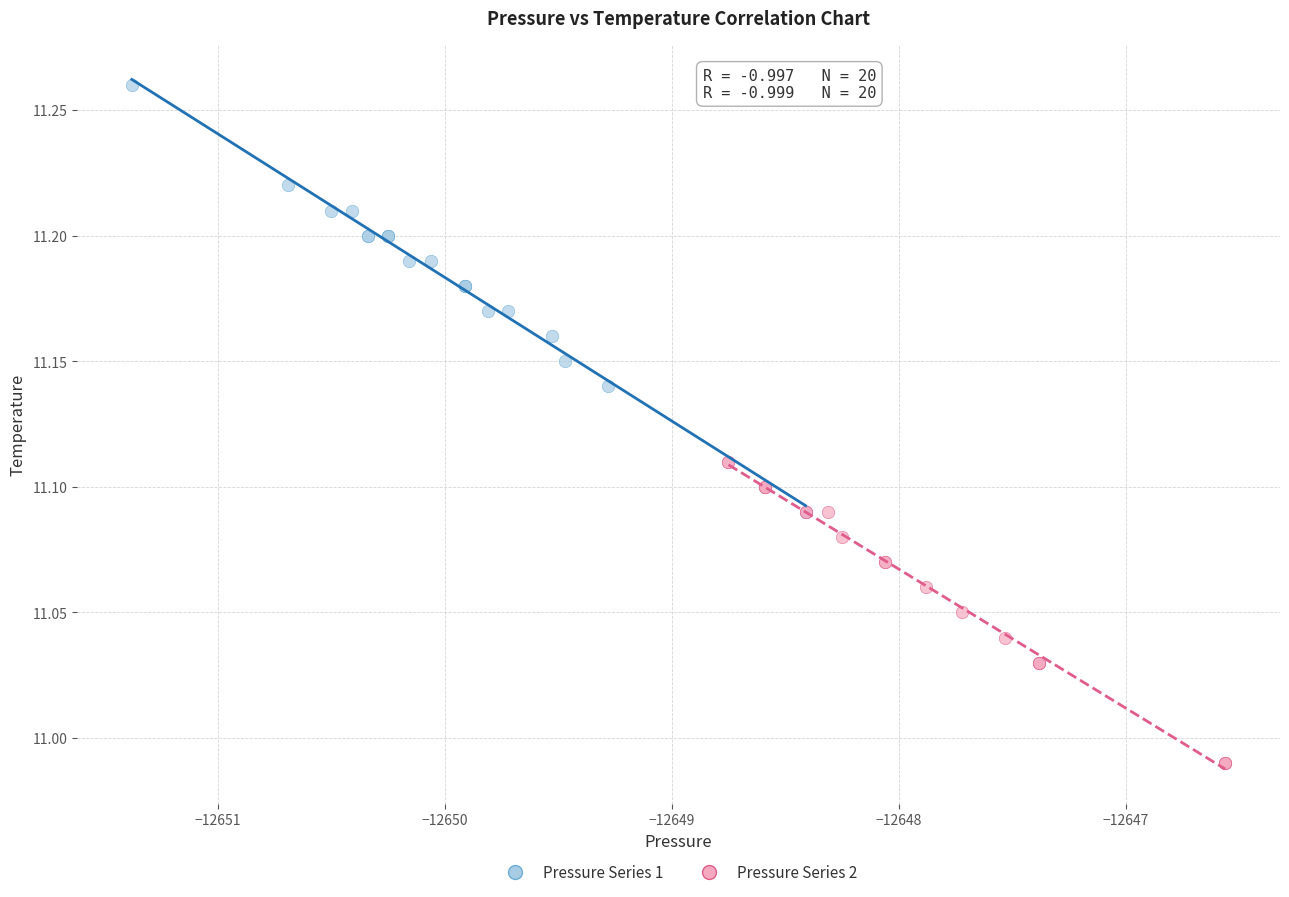

Which series has the largest Y range (max minus min)?

Pressure Series 1